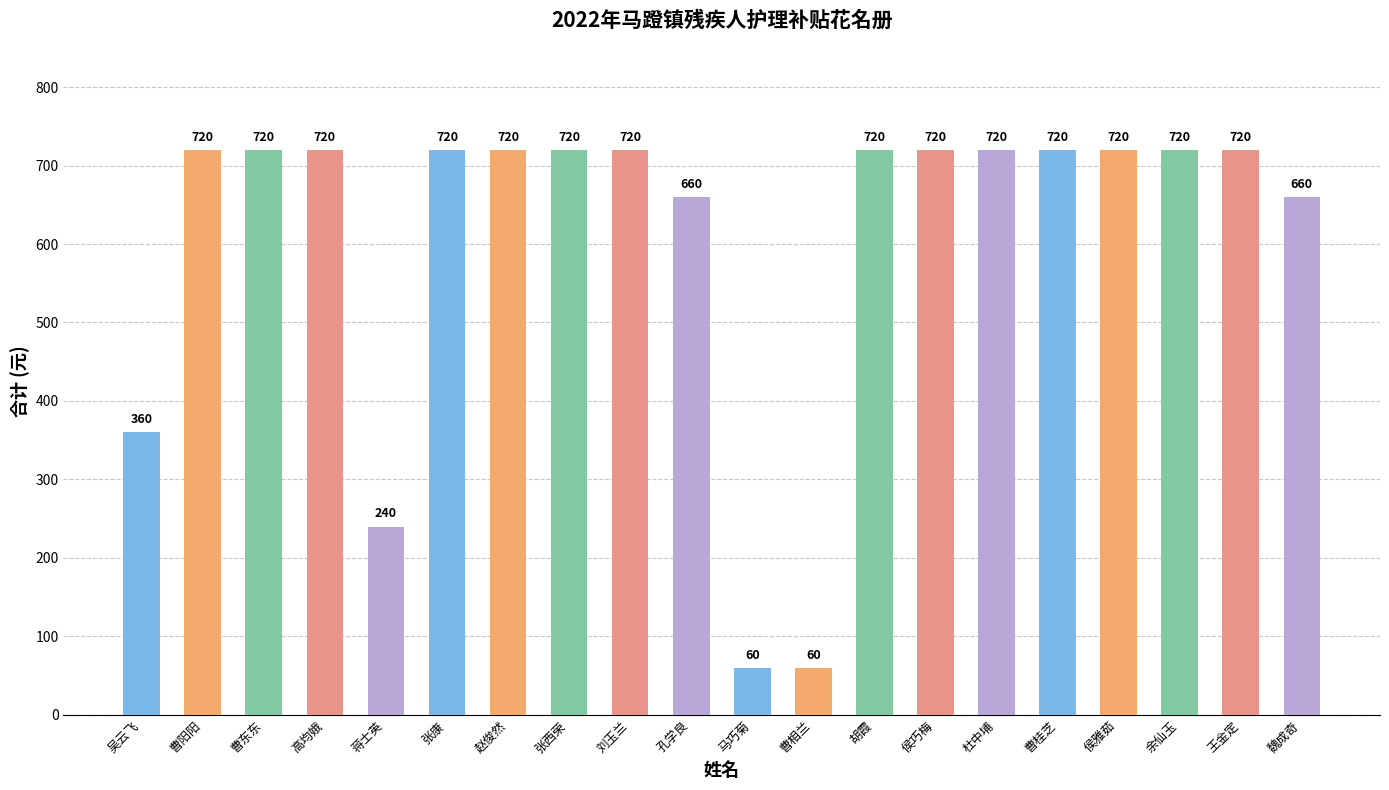

What is the maximum value shown in the chart?

720